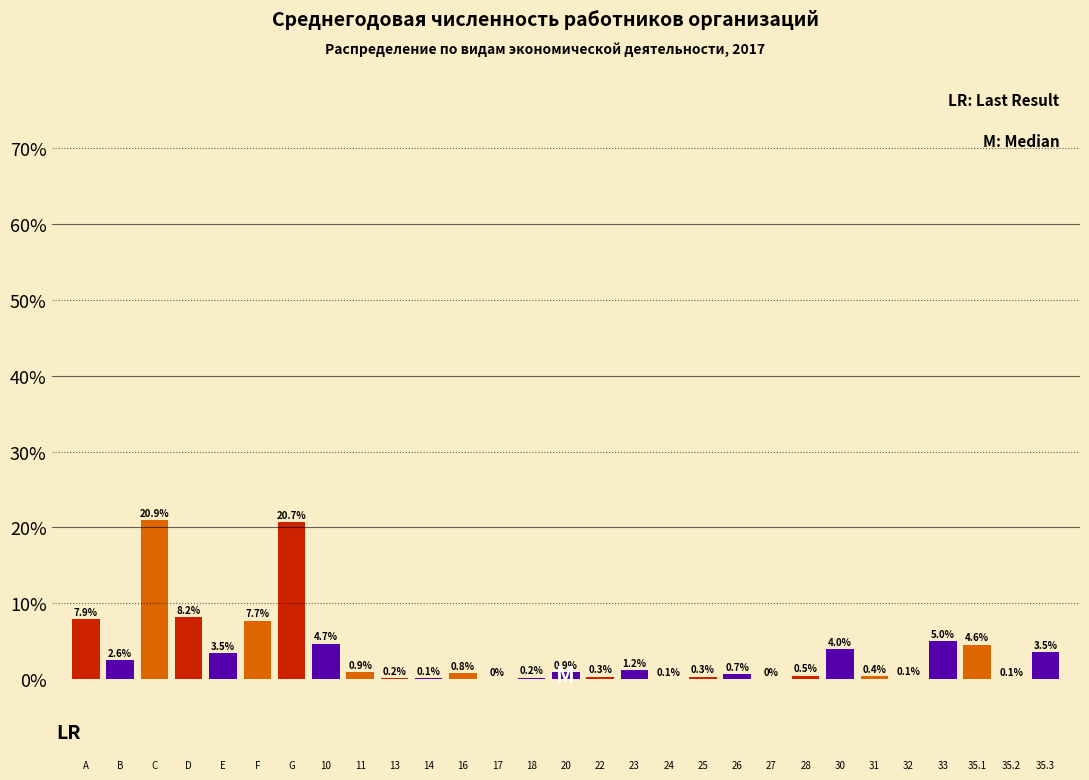

What is the greatest value displayed?

20.9